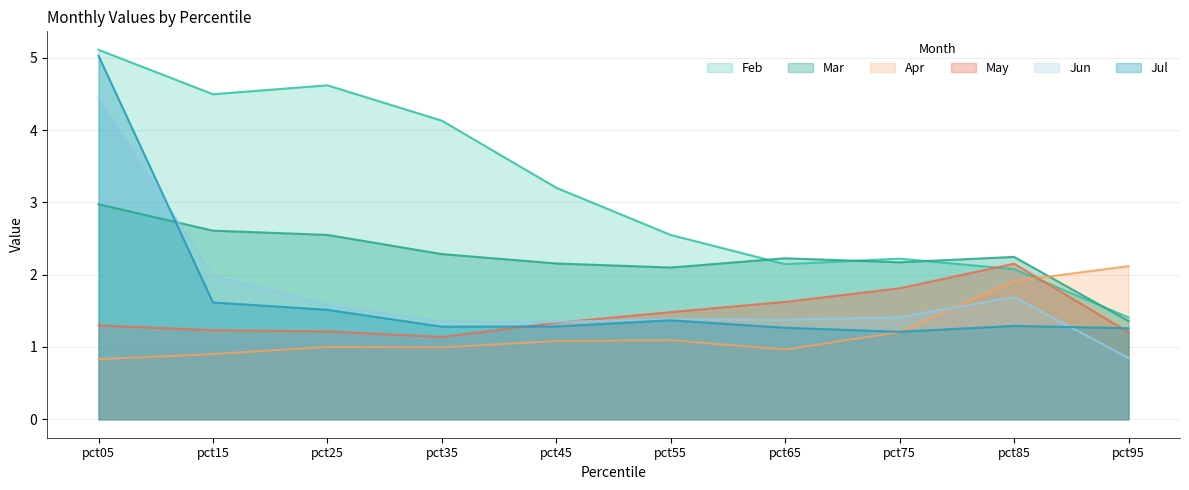

How many lines are shown in the chart?

6